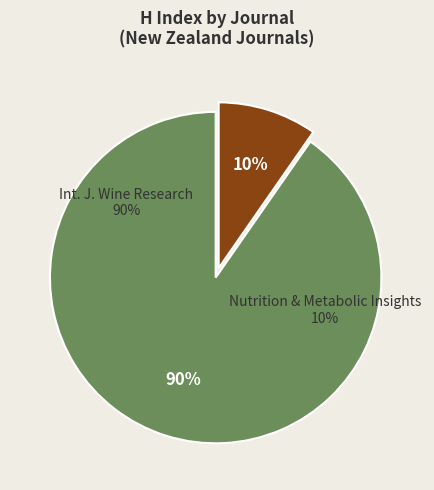

Does Nutrition and Metabolic Insights represent more than half of the total?

No